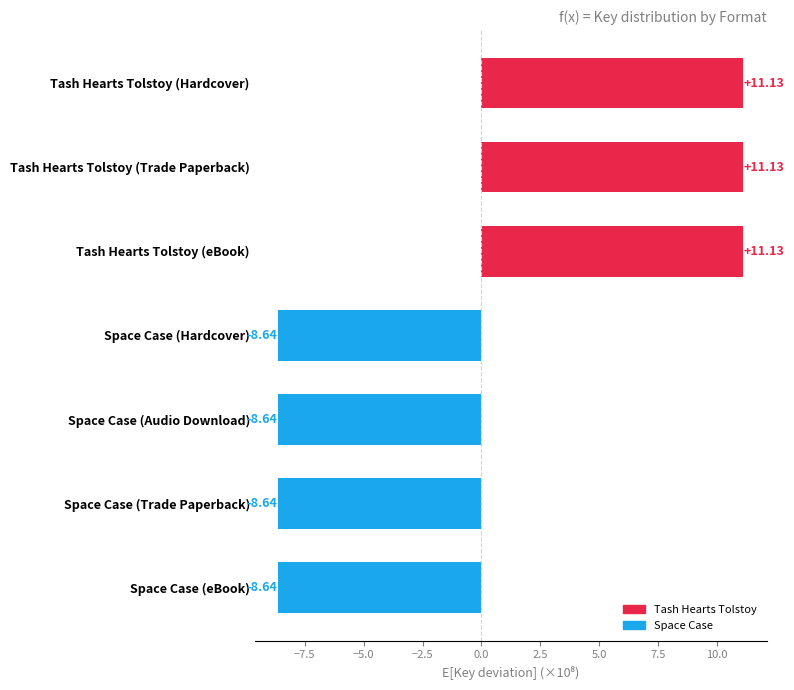

What is the sum of all values?

-1.2